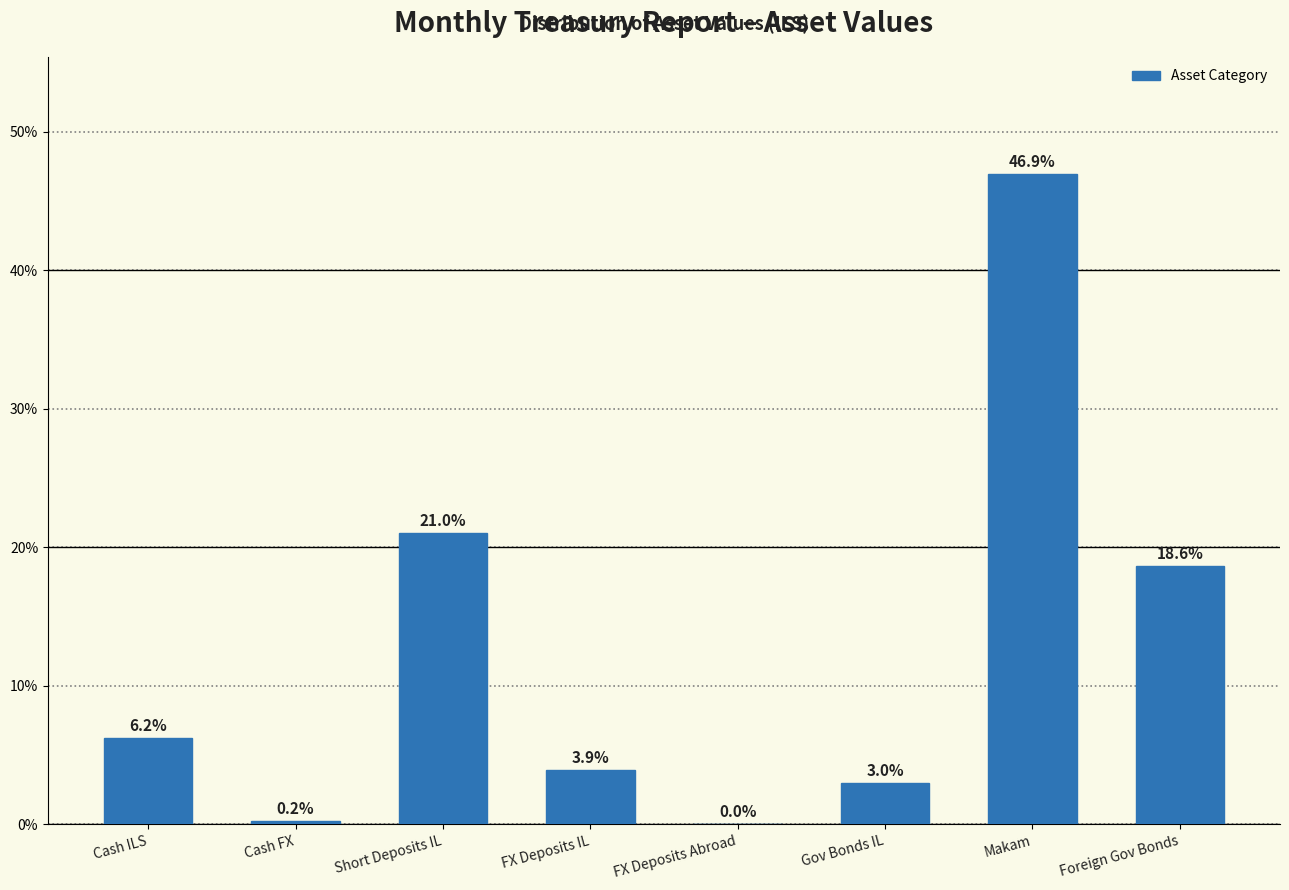

What is the sum of the values at Foreign Gov Bonds and Cash FX?

18.8